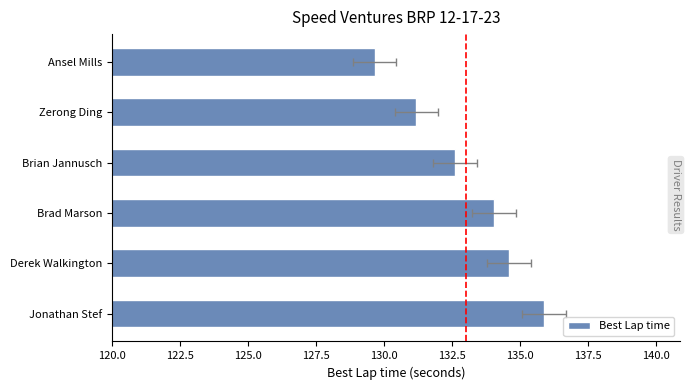

True or false: the data shows 200.2 at Jonathan Stef.

False